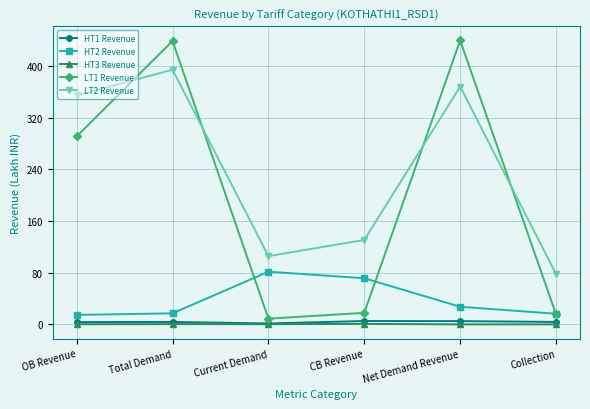

At how many categories does at least one series exceed 297?

3